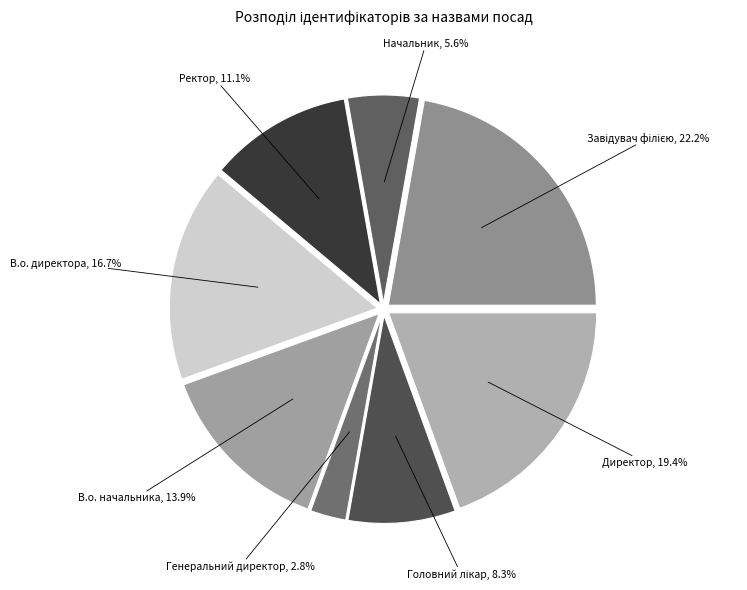

To the nearest percent, what percentage of the pie is В.о. начальника?

14%